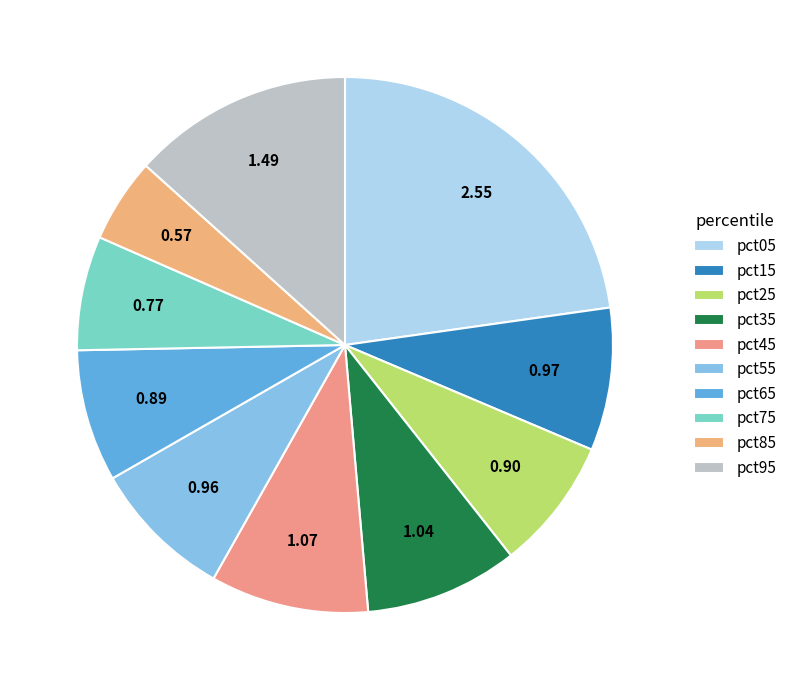

Rank the categories by value from highest to lowest.

pct05, pct95, pct45, pct35, pct15, pct55, pct25, pct65, pct75, pct85